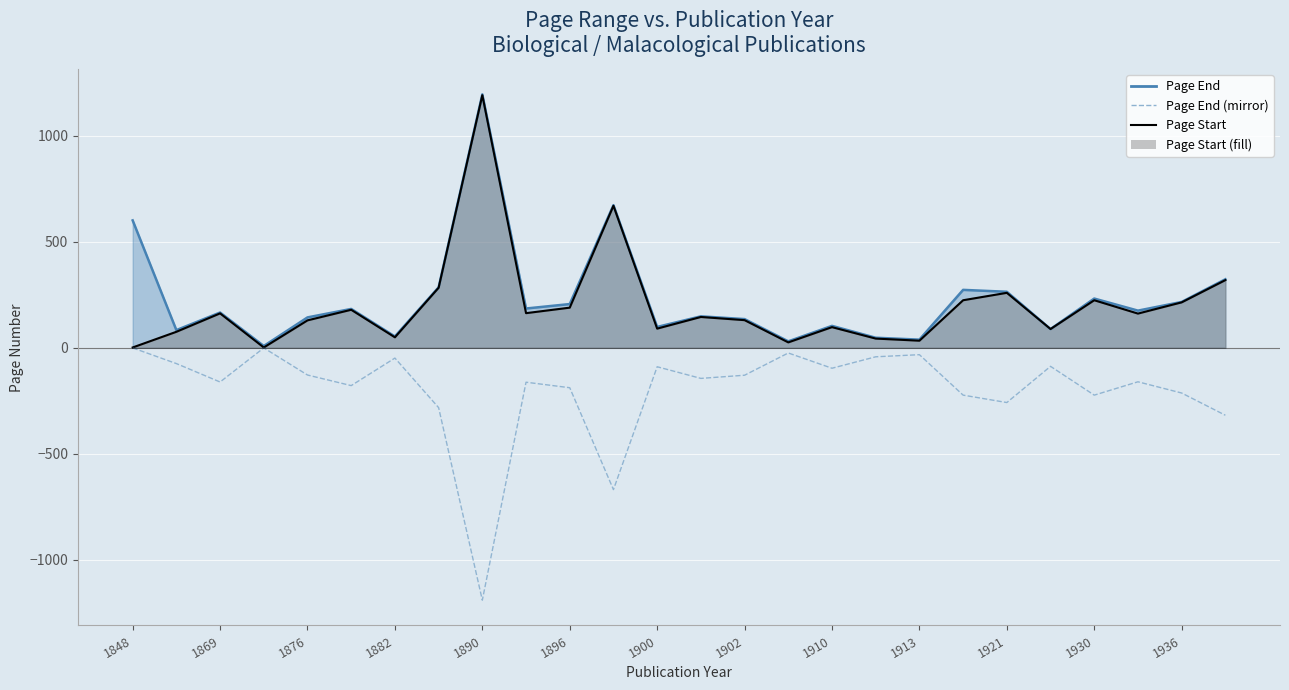

What is the sum of all values?

-5145